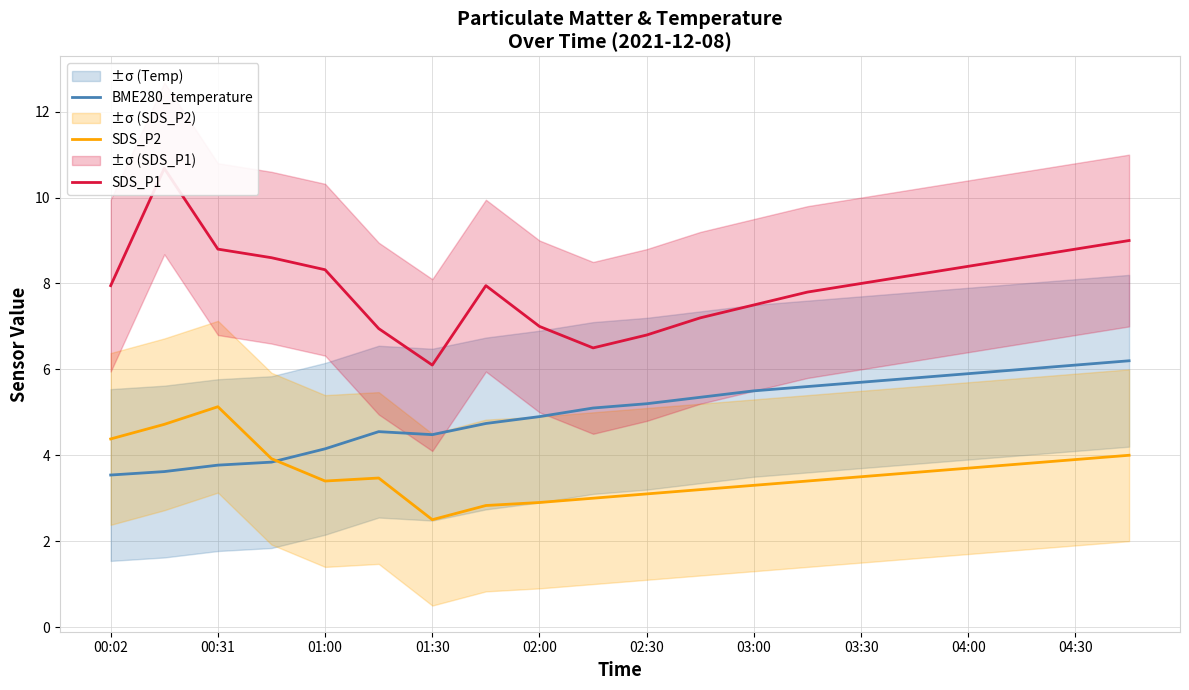

What is the difference between the maximum and minimum values in the BME280_temperature series?

2.7